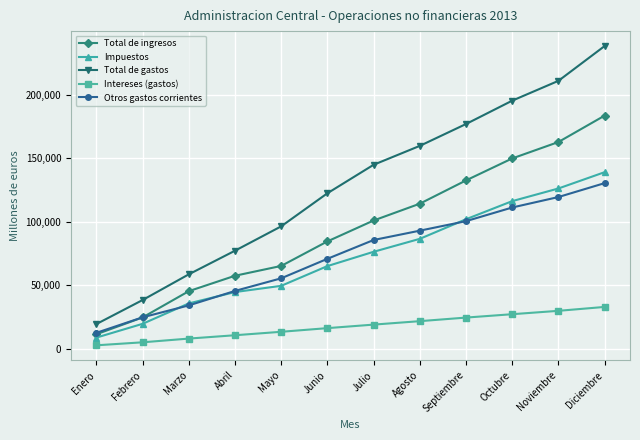

Is the value of Otros gastos corrientes at Mayo greater than the value of Intereses (gastos) at Abril?

Yes